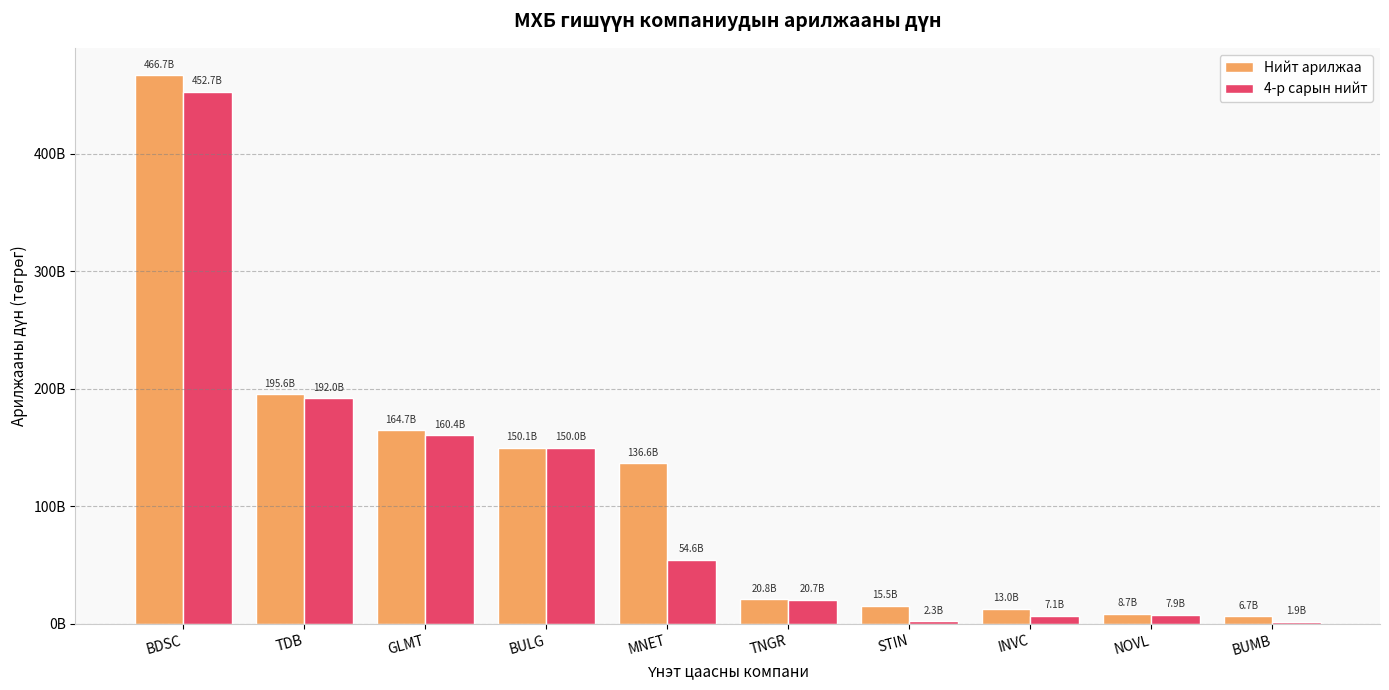

What is the sum of the Нийт арилжаа values at BULG and TDB?

345713329660.4